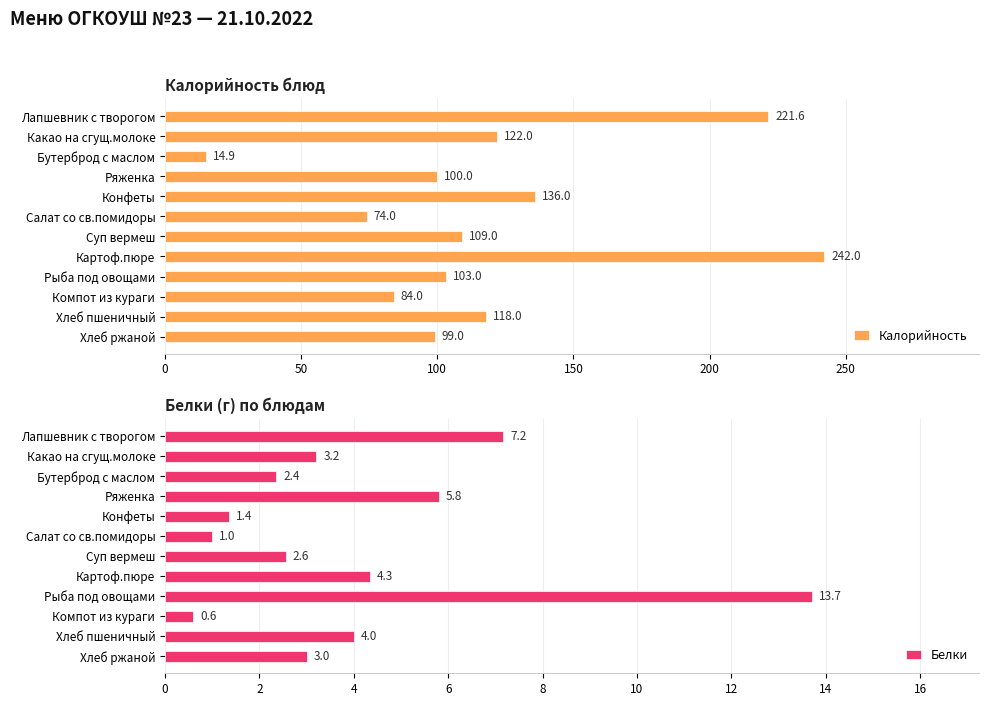

What is the approximate value of Калорийность at Суп вермеш?

109.0